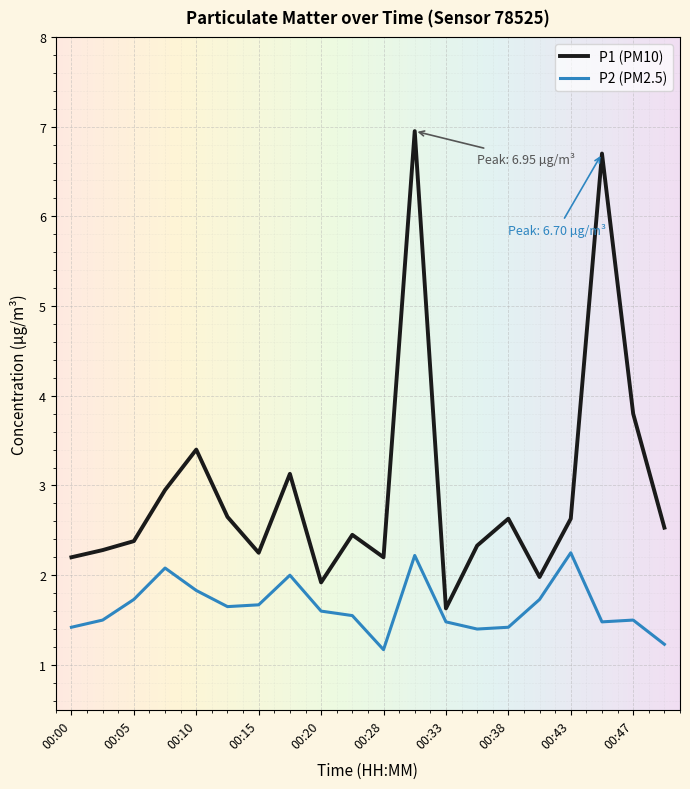

Which series has the largest total across all categories?

P1 (PM10)